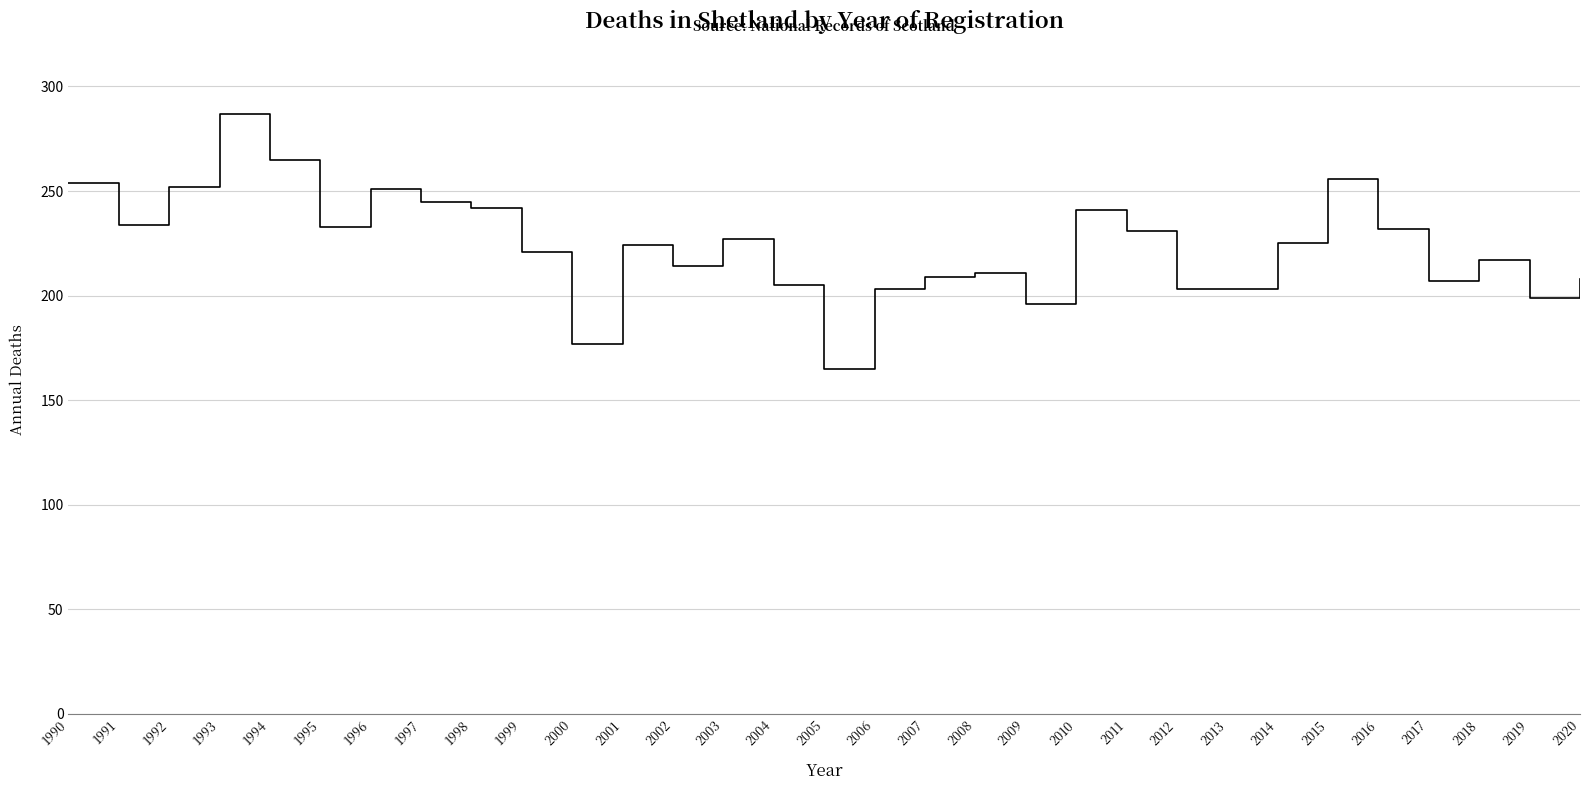

What is the change in value from 1991 to 2014?

-9